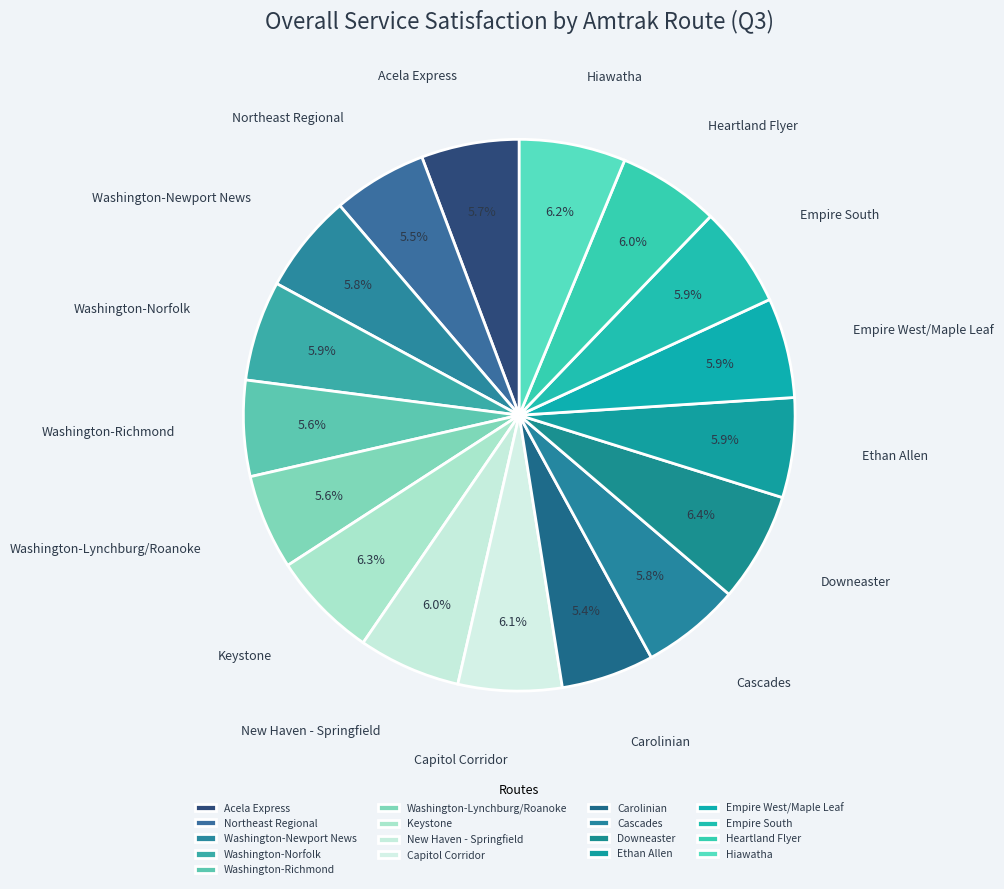

What percentage is NOT represented by Heartland Flyer?

94.0%